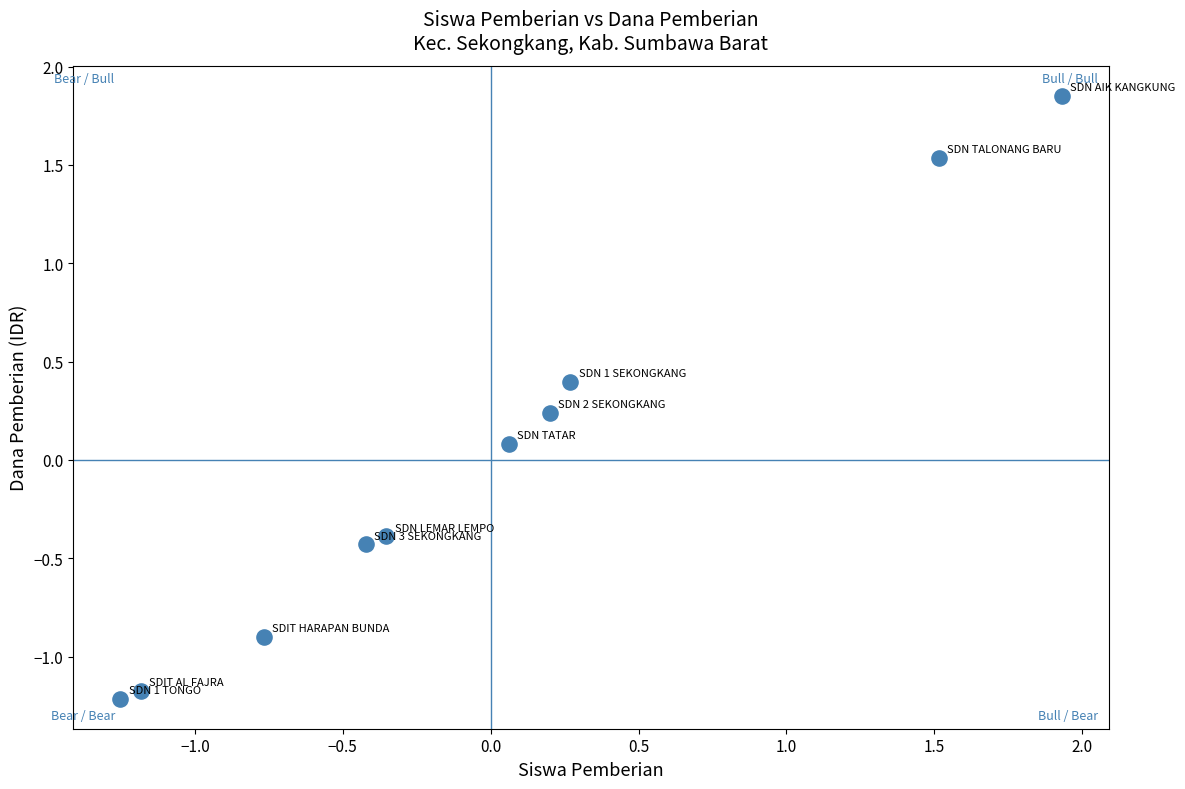

What is the range of Y values (max minus min)?

3.1